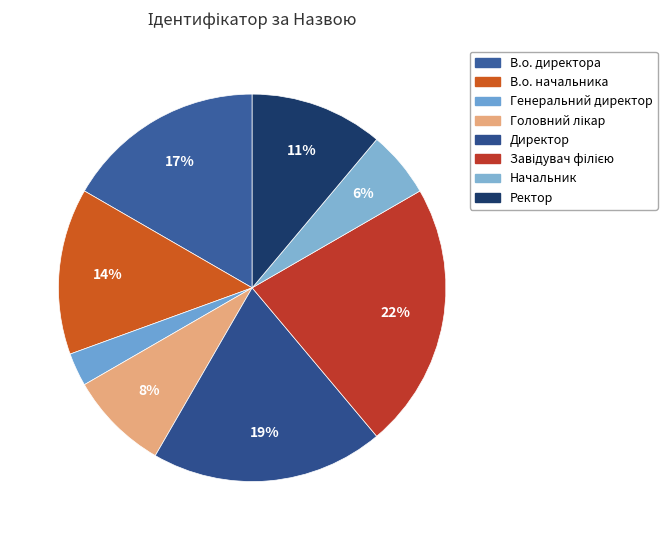

How many slices are in this pie chart?

8